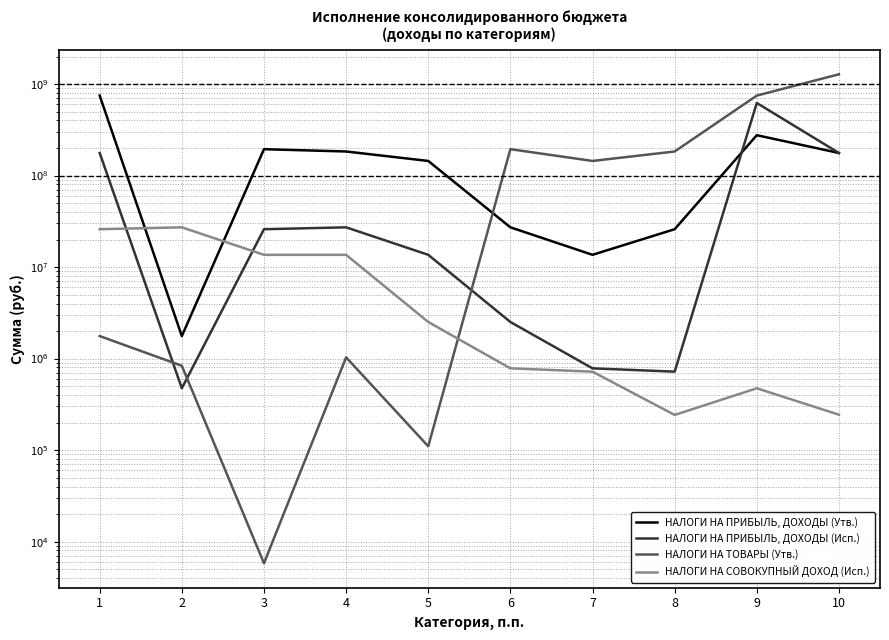

What are all the series names shown in the legend?

НАЛОГИ НА ПРИБЫЛЬ, ДОХОДЫ (Утв.), НАЛОГИ НА ПРИБЫЛЬ, ДОХОДЫ (Исп.), НАЛОГИ НА ТОВАРЫ (Утв.), НАЛОГИ НА СОВОКУПНЫЙ ДОХОД (Исп.)